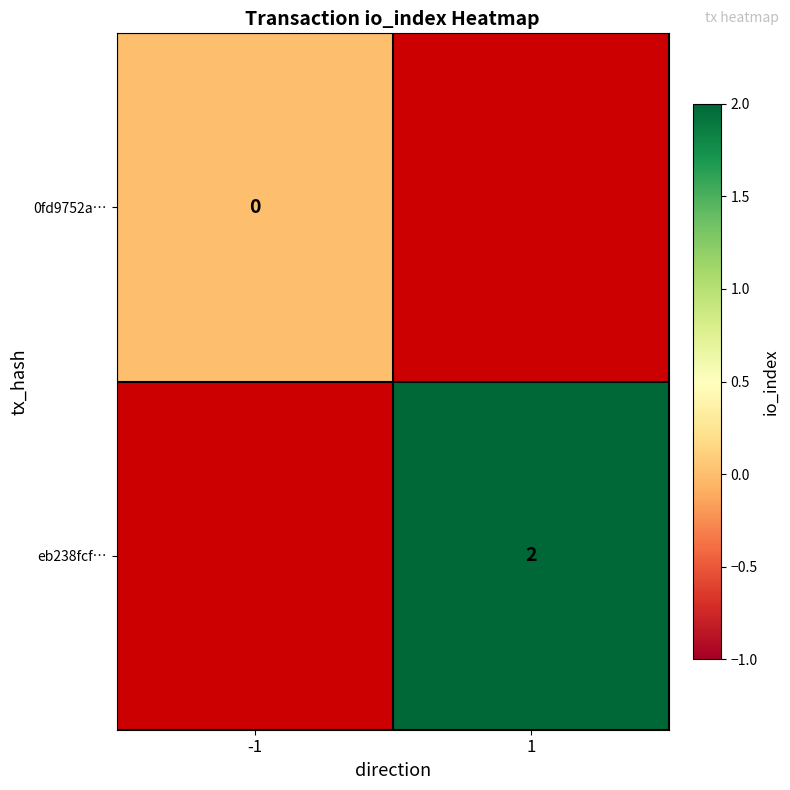

Count the number of data series in this chart.

2